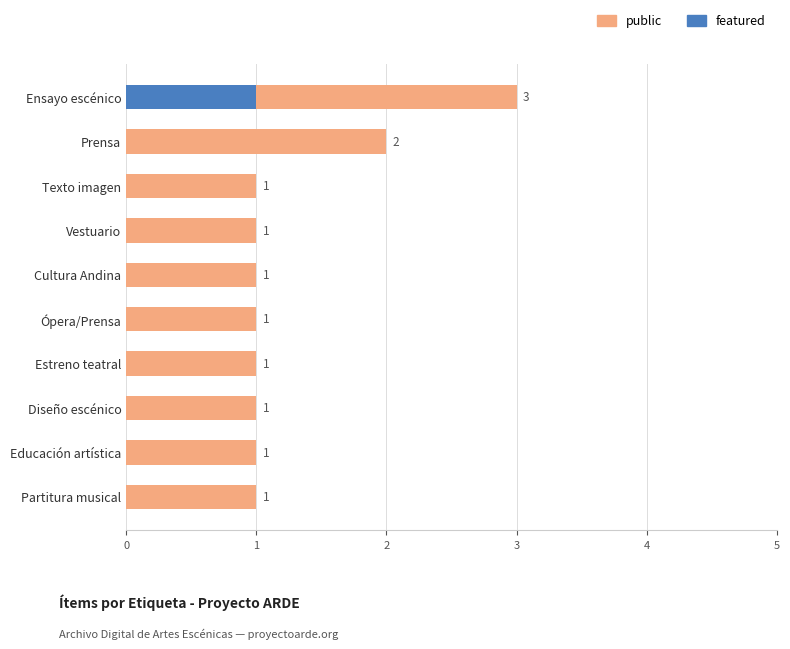

The featured series shows 1 at Texto imagen. True or false?

False